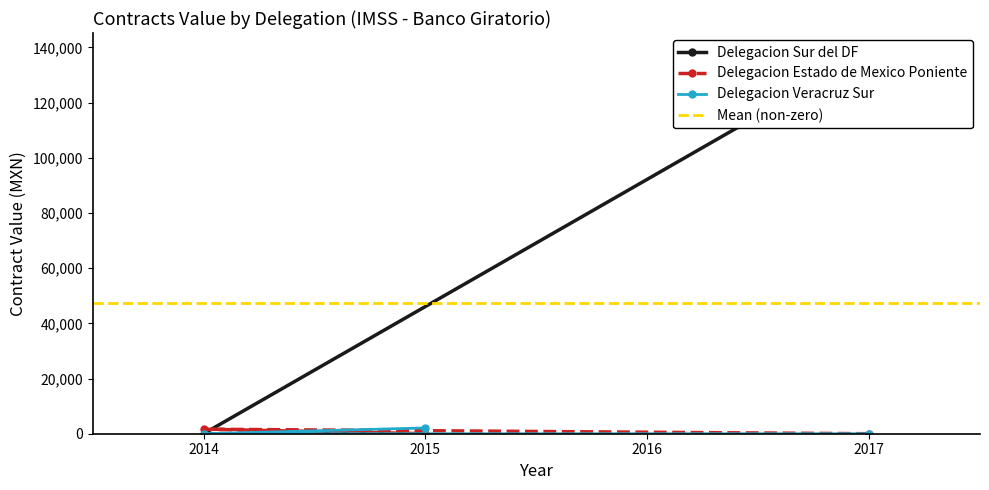

What is the label of the 2nd point from the right?

2014